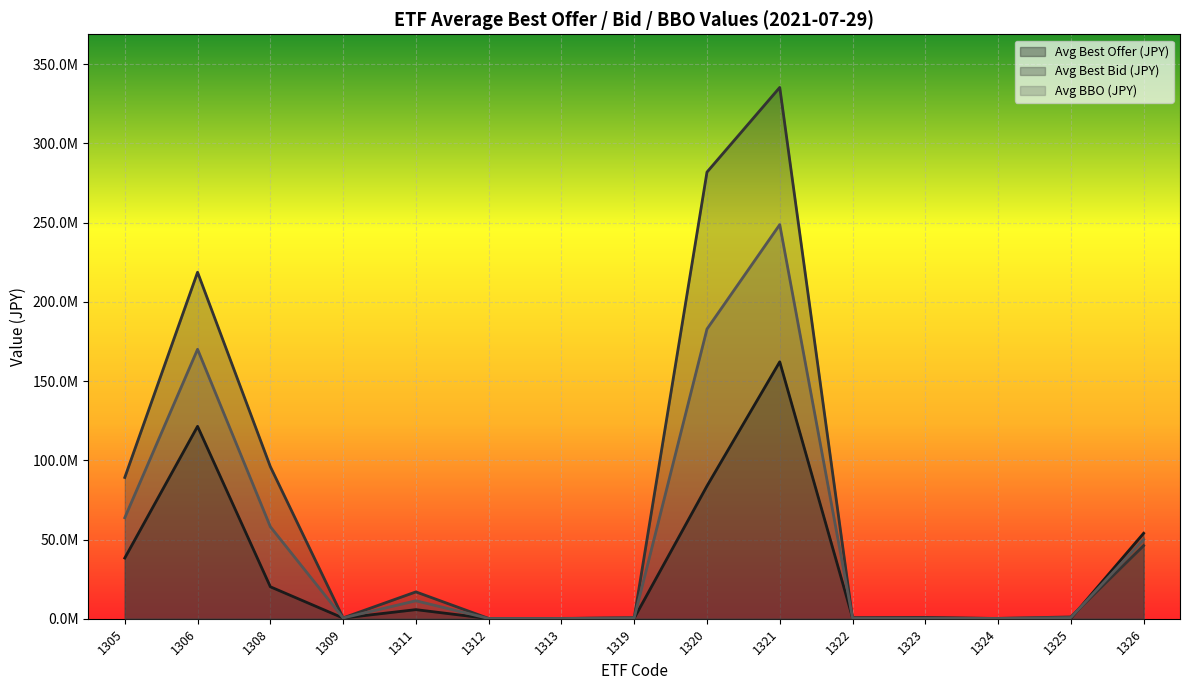

List the series in order of their overall mean, lowest first.

Avg Best Offer (JPY), Avg BBO (JPY), Avg Best Bid (JPY)